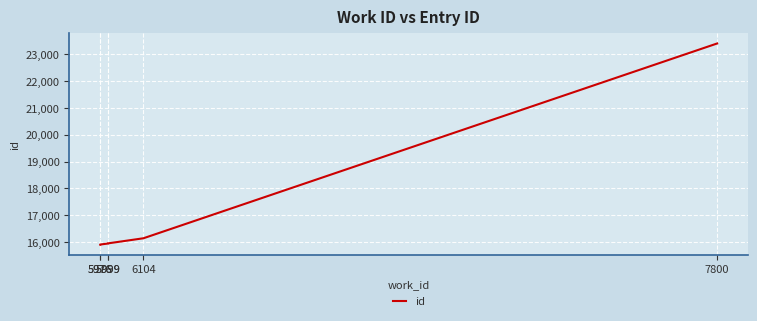

Reading left to right, list all the values displayed in this chart.

15900	15901	15938	15944	16135	23406